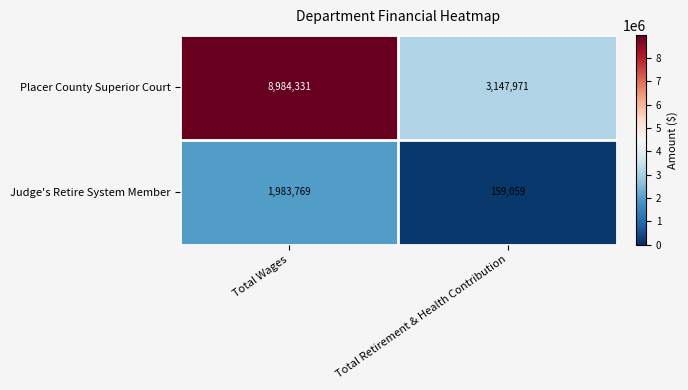

What is the difference between the maximum and minimum values in the Placer County Superior Court series?

5836360